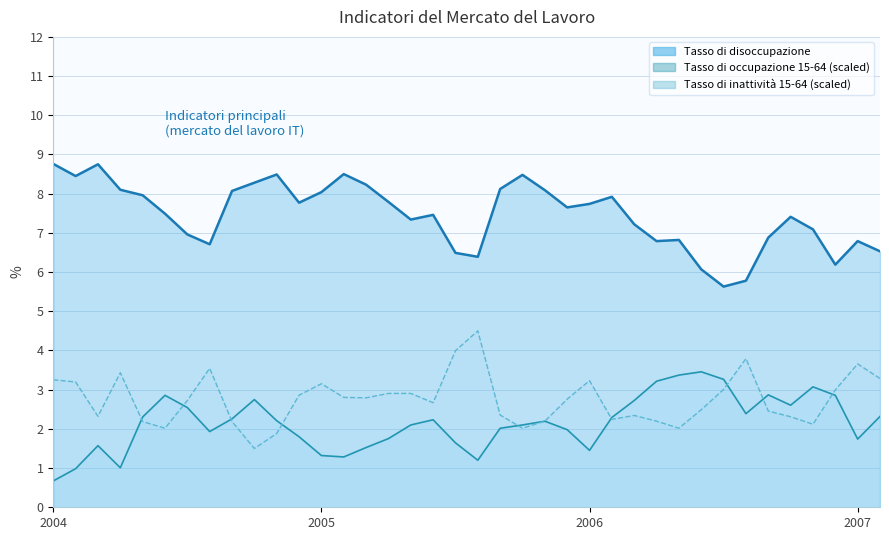

What is the approximate value of Tasso di inattività 15-64 at 2004-11?

1.9